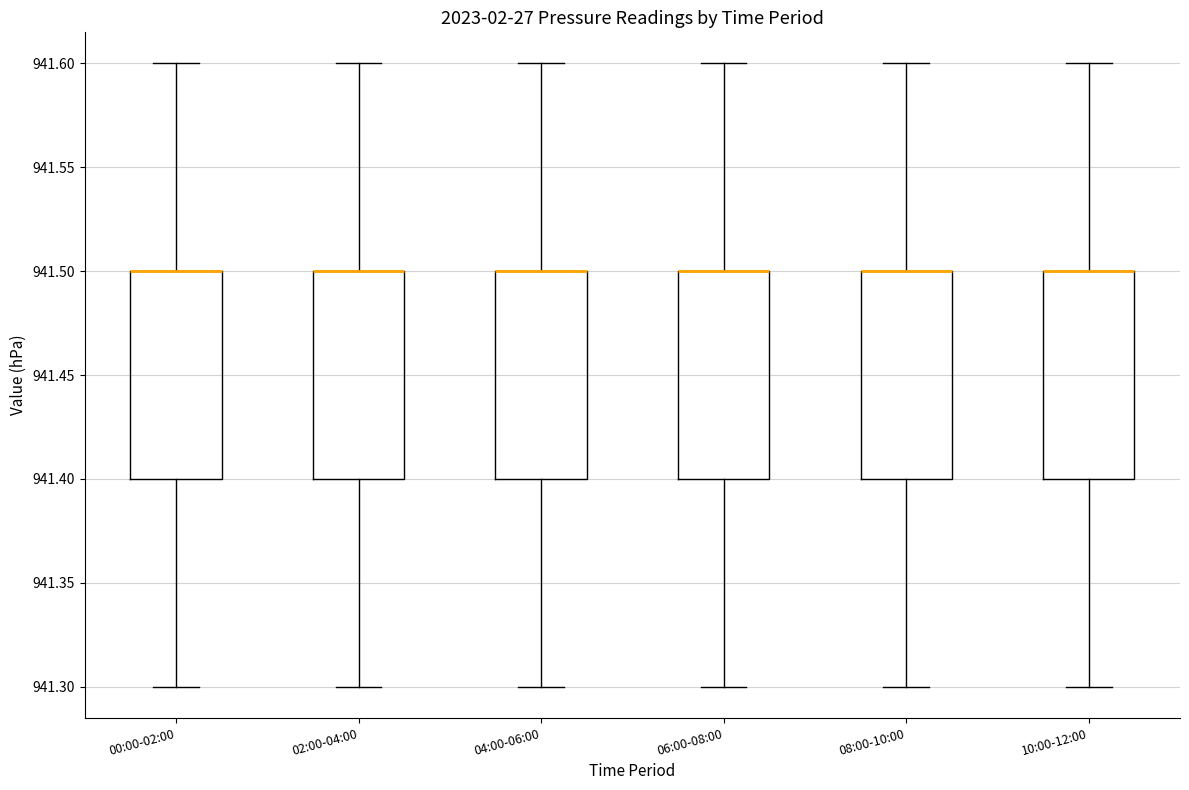

Reading left to right, read every box against the y-axis: the position of its median line, the range the box covers, and the ends of its whiskers. The values are not printed on the chart, so give them approximately, as read against the axis.

00:00-02:00: median 941.5 (drawn on the box's upper edge), box 941.4 to 941.5, whiskers 941.3 to 941.6
02:00-04:00: median 941.5 (drawn on the box's upper edge), box 941.4 to 941.5, whiskers 941.3 to 941.6
04:00-06:00: median 941.5 (drawn on the box's upper edge), box 941.4 to 941.5, whiskers 941.3 to 941.6
06:00-08:00: median 941.5 (drawn on the box's upper edge), box 941.4 to 941.5, whiskers 941.3 to 941.6
08:00-10:00: median 941.5 (drawn on the box's upper edge), box 941.4 to 941.5, whiskers 941.3 to 941.6
10:00-12:00: median 941.5 (drawn on the box's upper edge), box 941.4 to 941.5, whiskers 941.3 to 941.6